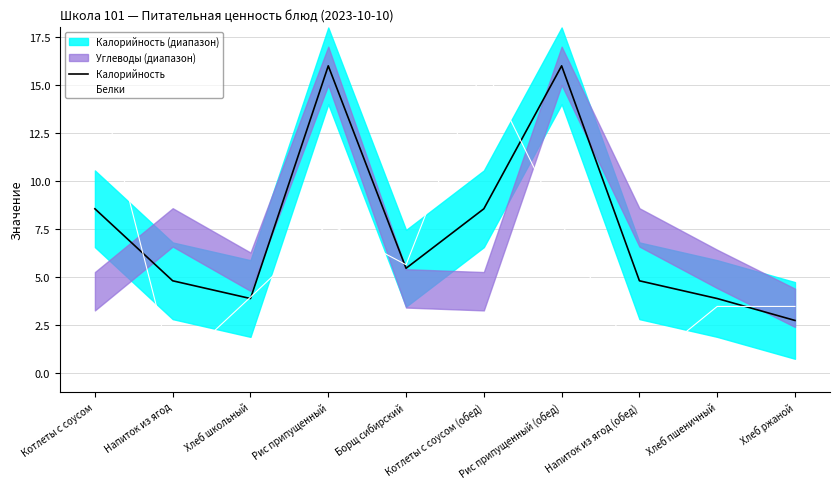

How many interior local valleys does the Калорийность series have?

2